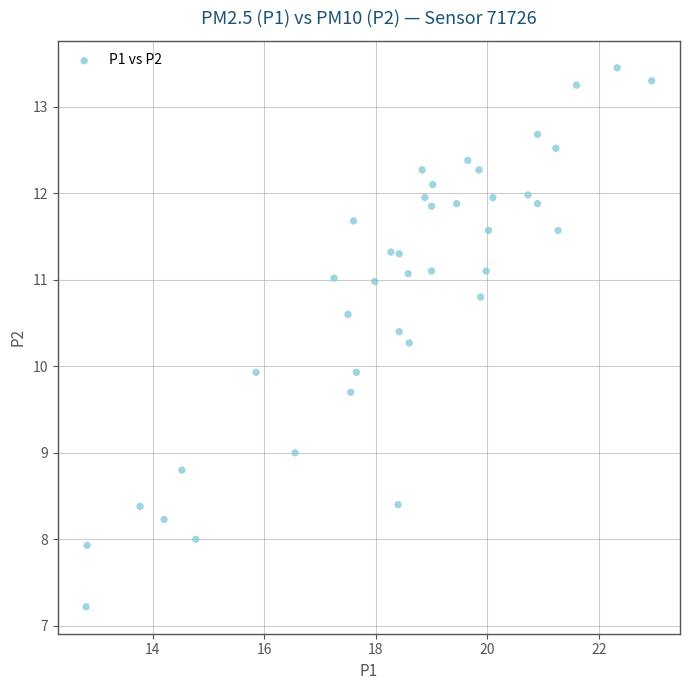

What is the range of X values (max minus min)?

10.1